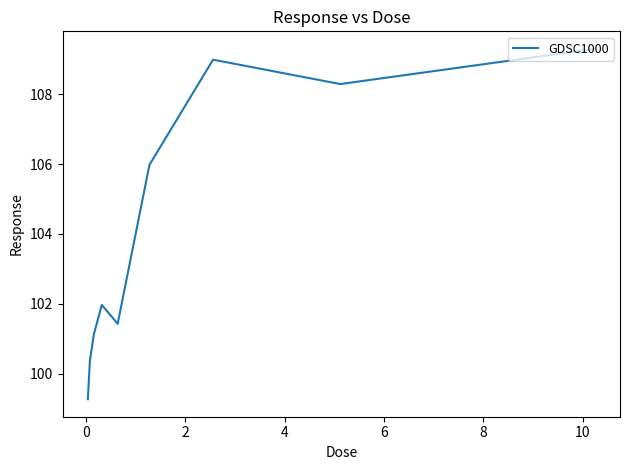

What is the smallest value displayed?

99.3